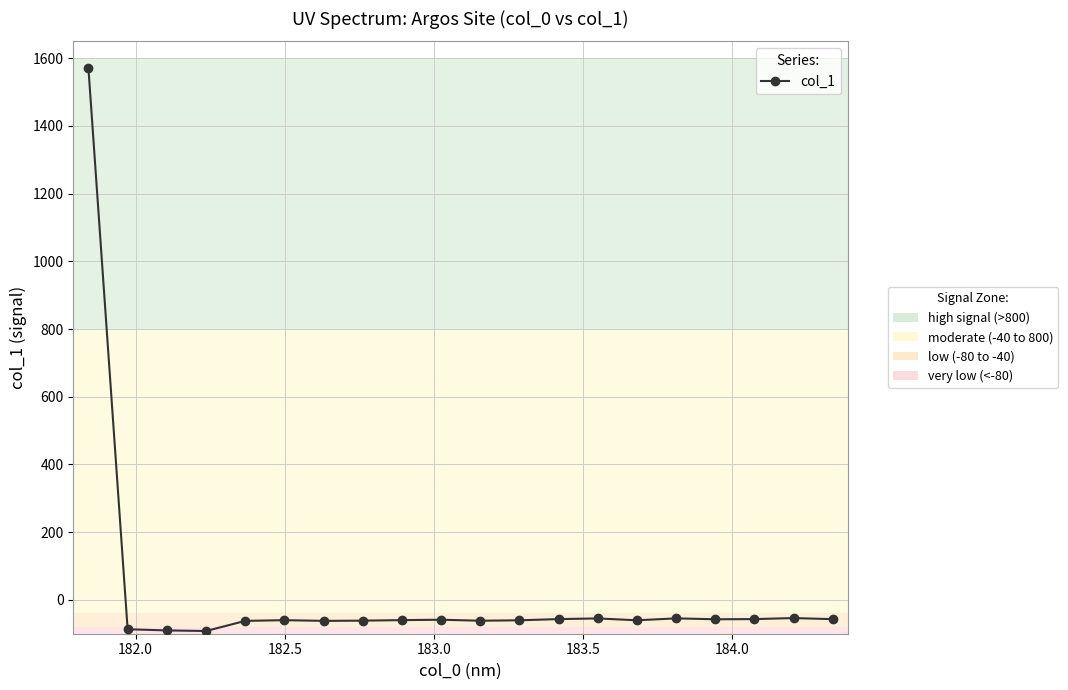

What is the smallest value displayed?

-92.0